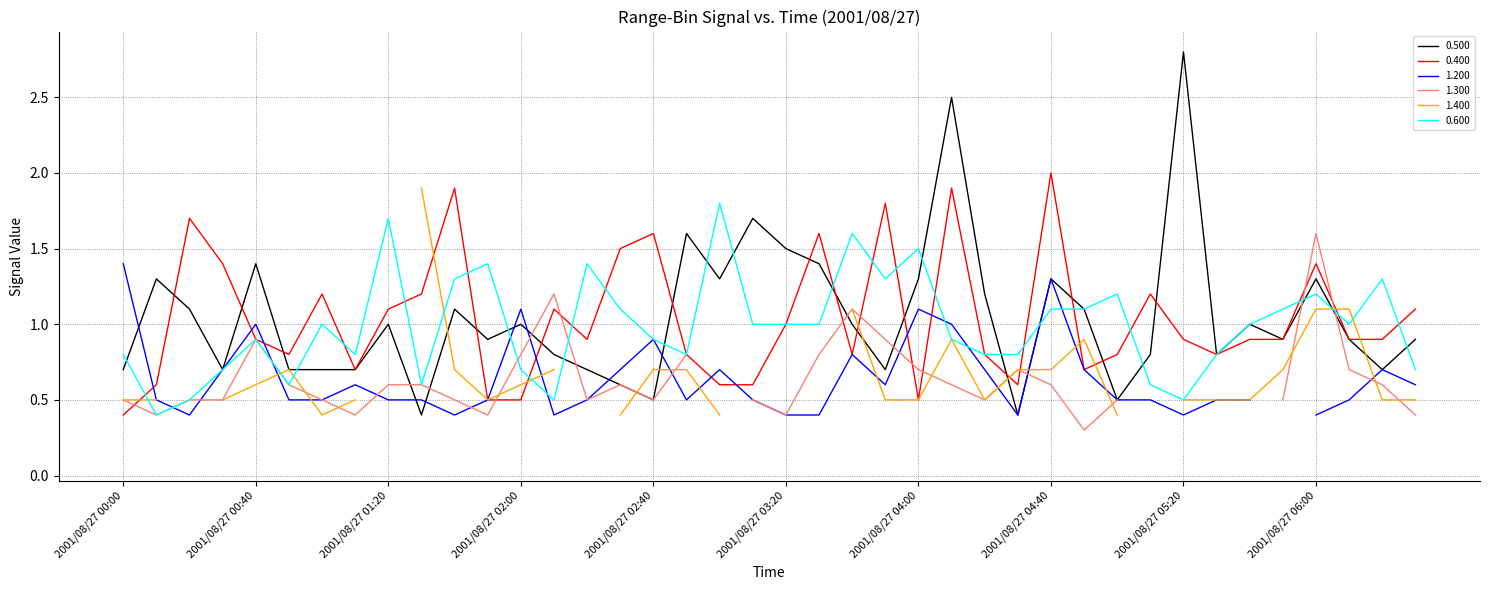

At which label is 0.400 closest to 1?

2001/08/27 03:20